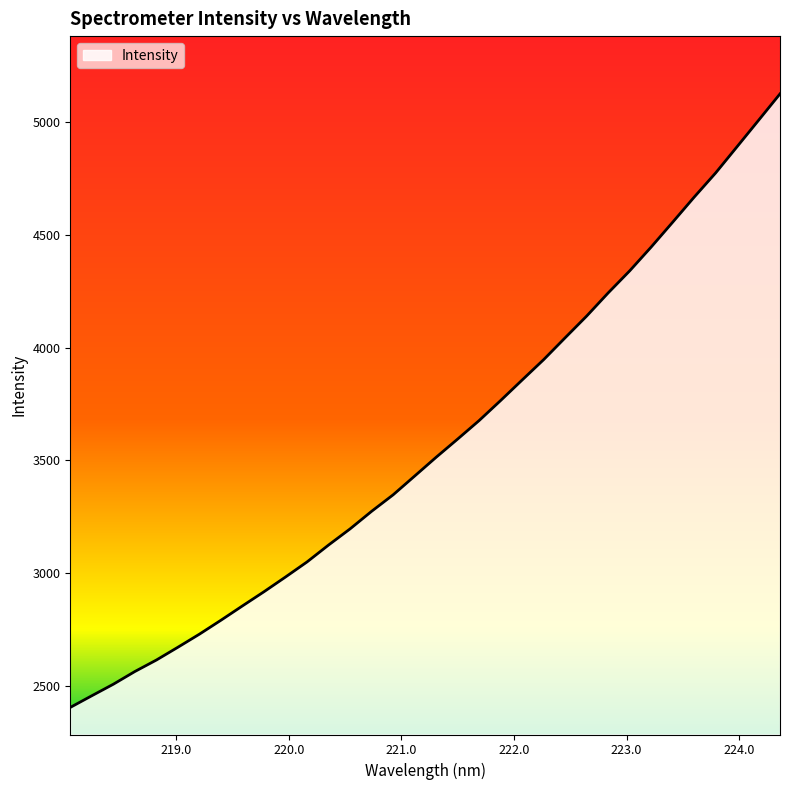

What is the greatest value displayed?

5125.9